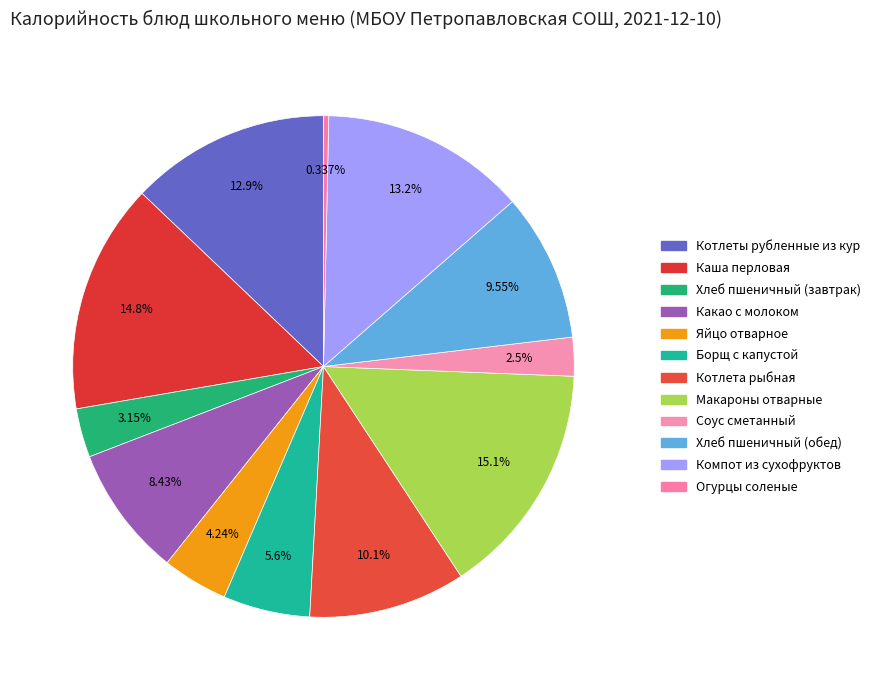

What portion of the pie excludes Огурцы соленые?

99.7%